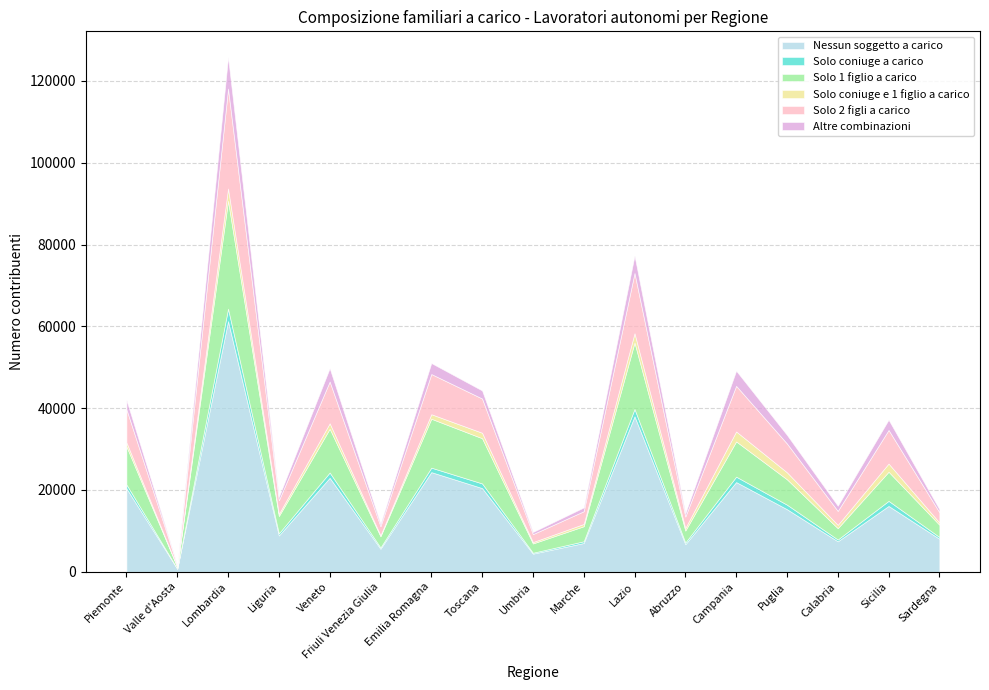

True or false: Solo 2 figli a carico has a value of 2326 at Liguria.

False